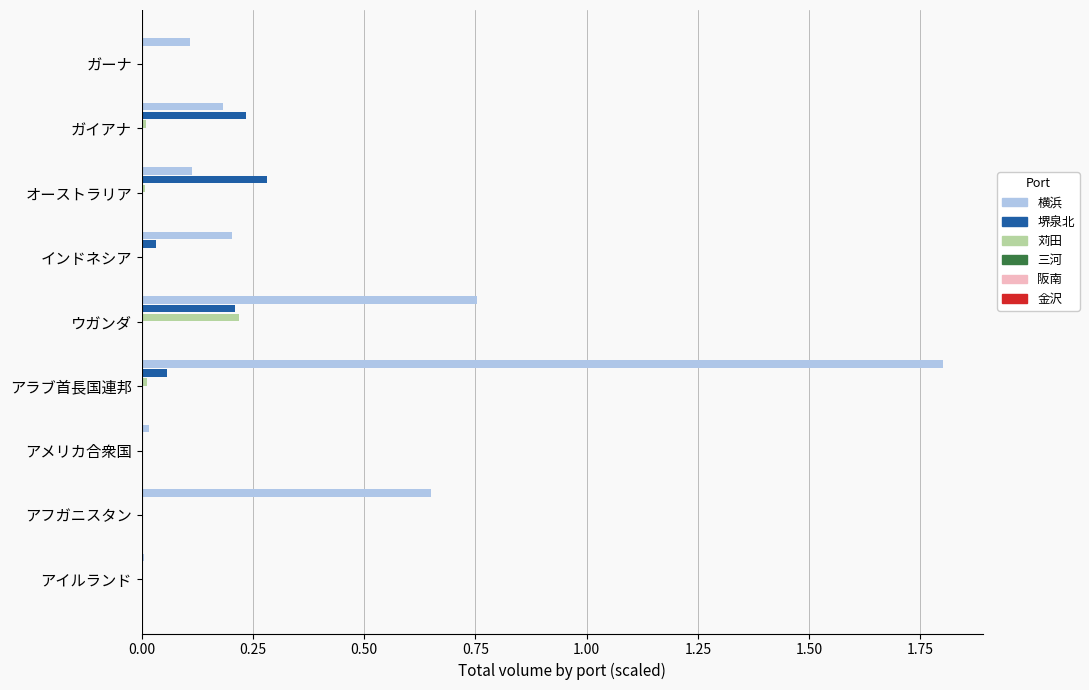

What is the maximum value shown in the chart?

1.8